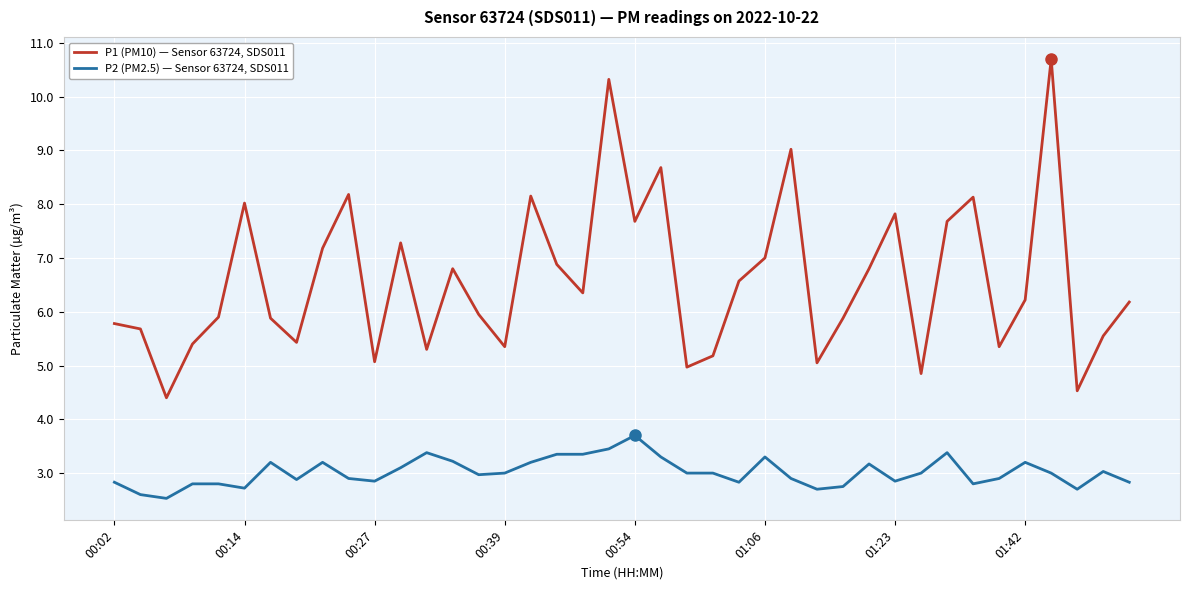

True or false: P1 (PM10) — Sensor 63724, SDS011 and P2 (PM2.5) — Sensor 63724, SDS011 intersect in this chart.

False